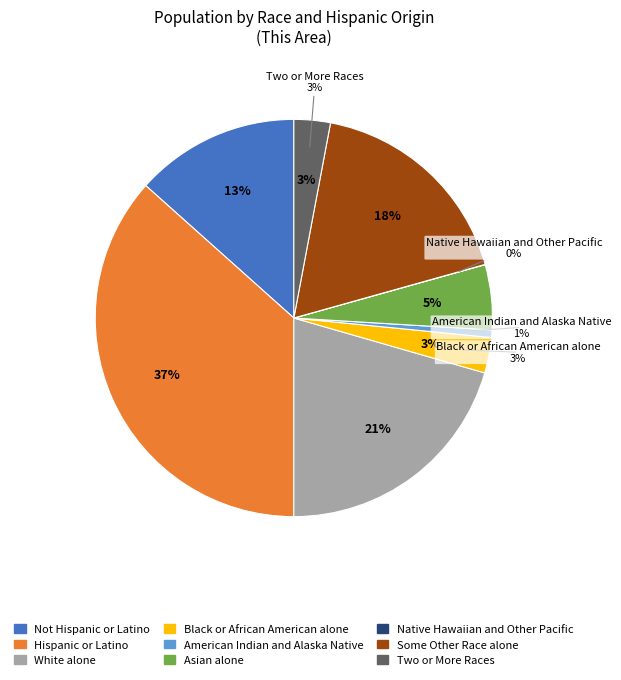

What is the largest slice in the pie chart?

Hispanic or Latino